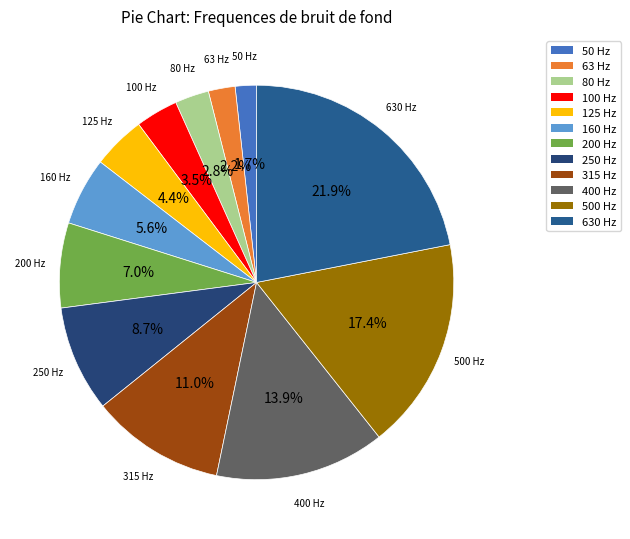

How many segments does this pie chart have?

12